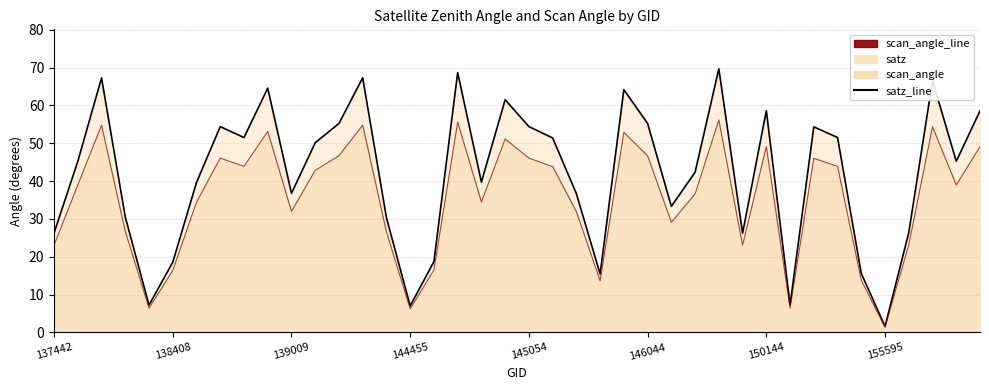

True or false: satz_line and scan_angle_line cross at least once.

False